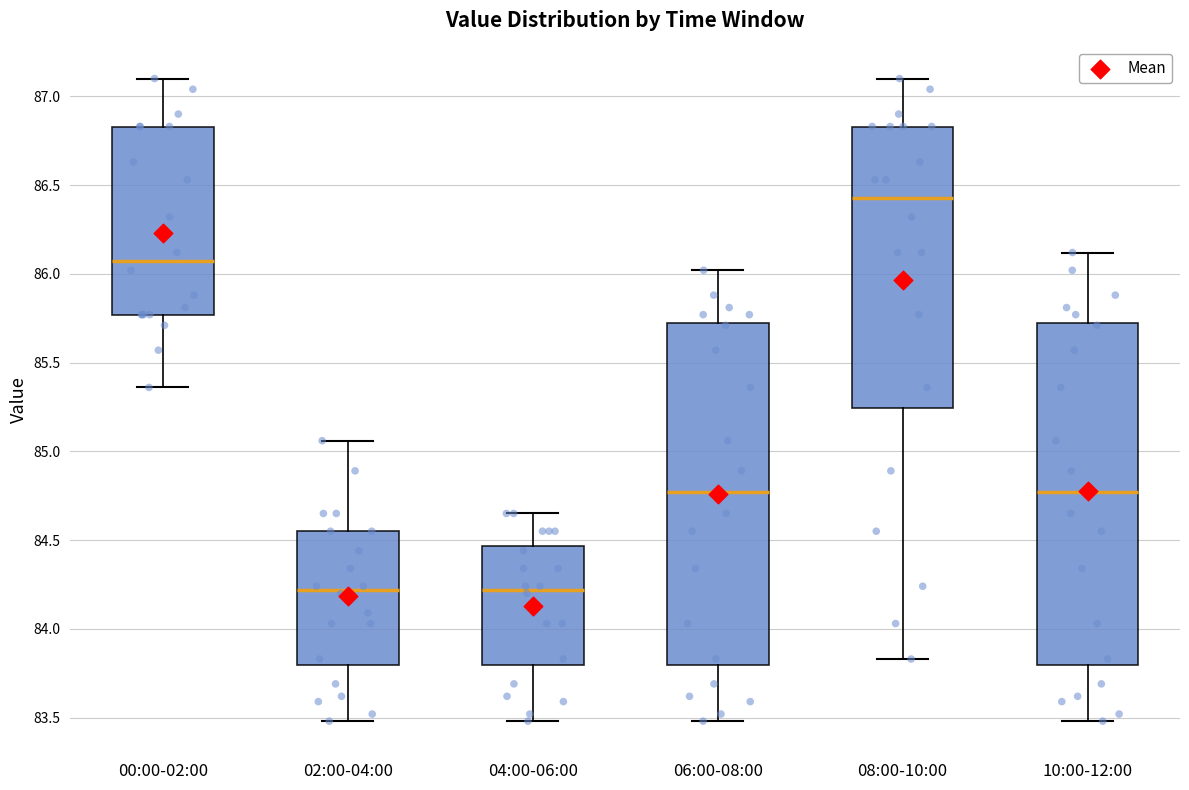

Where does the upper whisker of the box for 00:00-02:00 end on the y-axis? The values are not printed on the chart, so give them approximately, as read against the axis.

87.10